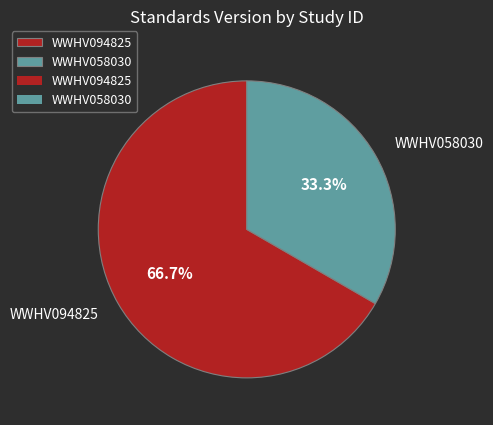

Between WWHV094825 and WWHV058030, which is larger?

WWHV094825